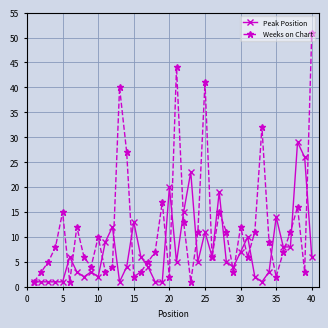

Which series has the largest total across all categories?

Weeks on Chart